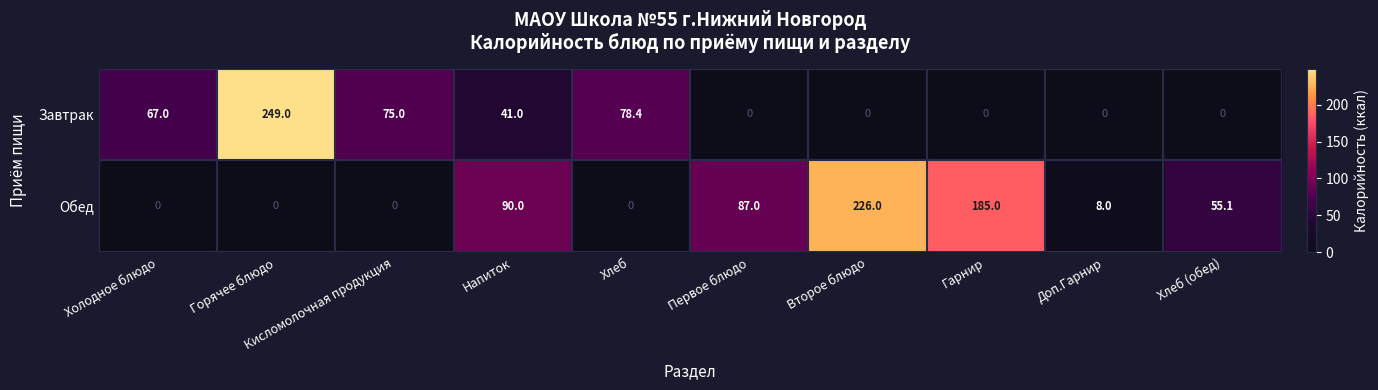

Between Горячее блюдо and Доп.Гарнир, which series saw the biggest shift?

Завтрак